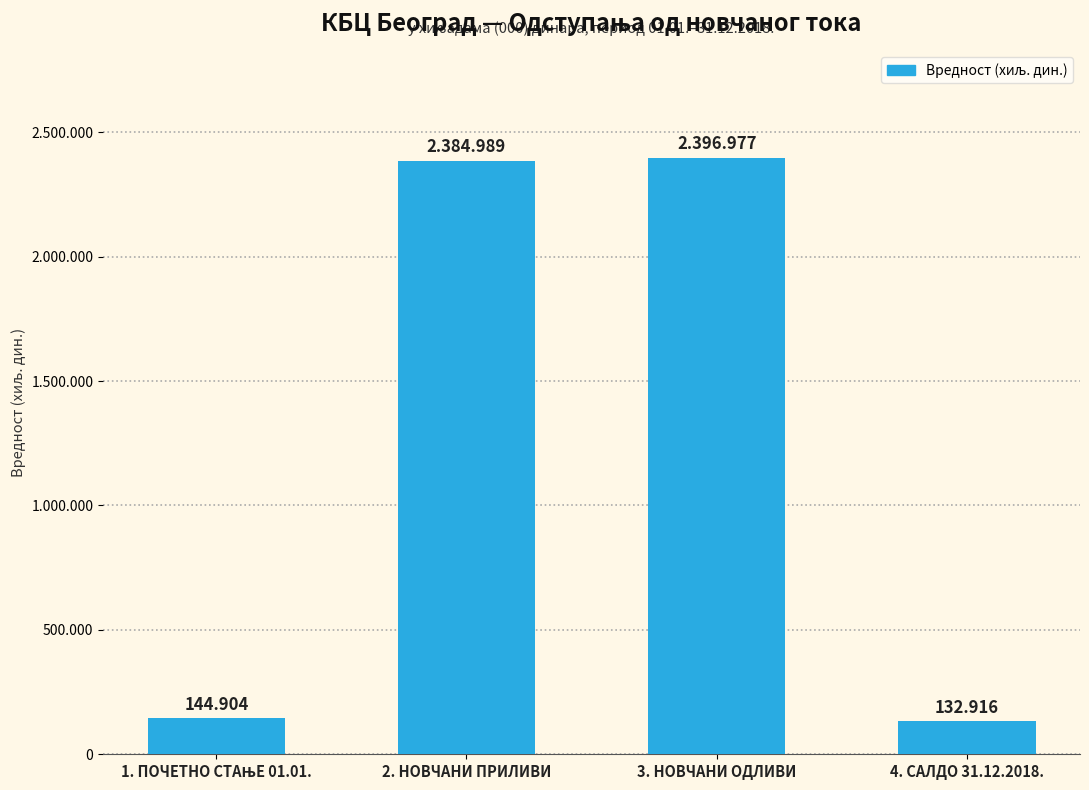

Reading left to right, list all the values displayed in this chart.

144904	2384989	2396977	132916